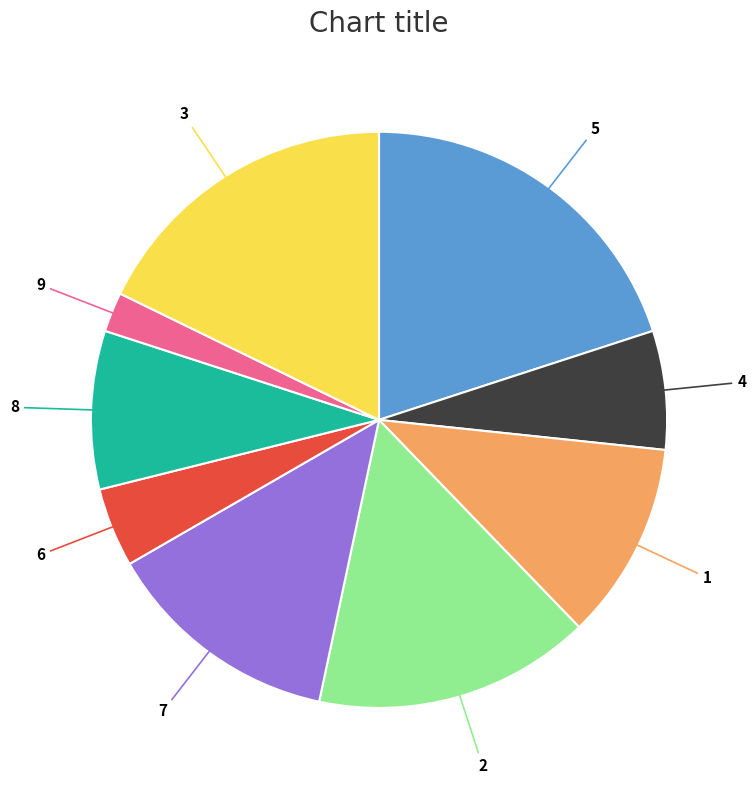

Combined, do 6 and 1 account for over 50%?

No